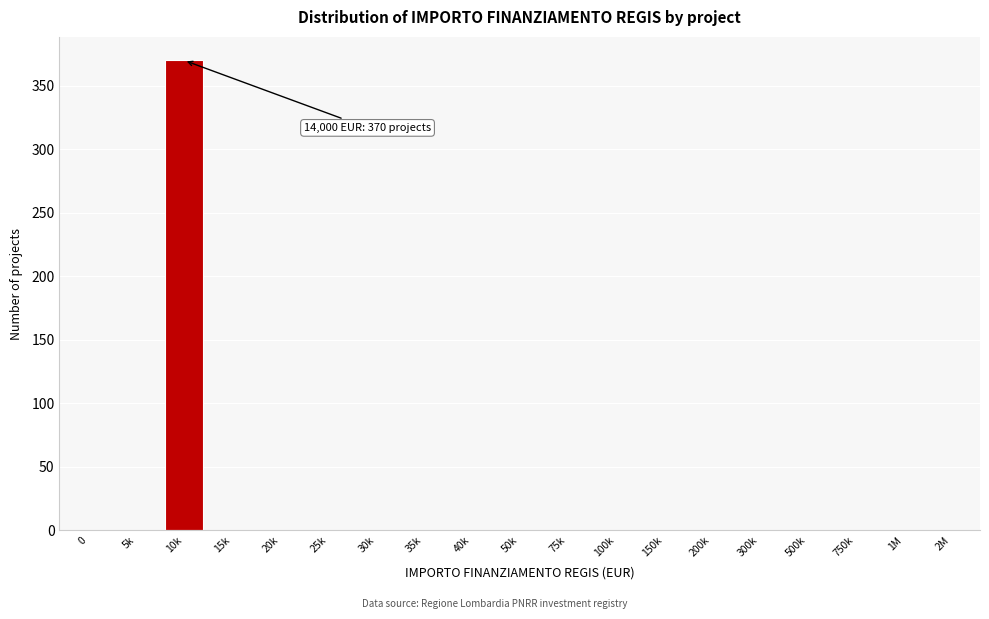

Reading left to right, extract all data points from this chart.

0=0	5k=0	10k=370	15k=0	20k=0	25k=0	30k=0	35k=0	40k=0	50k=0	75k=0	100k=0	150k=0	200k=0	300k=0	500k=0	750k=0	1M=0	2M=0